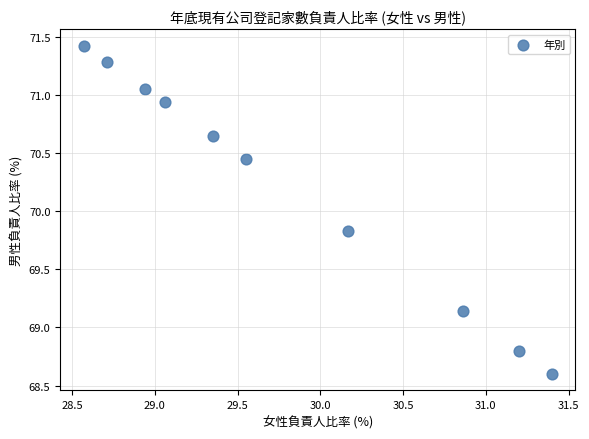

What Y value in the scatter plot is closest to 70?

69.8